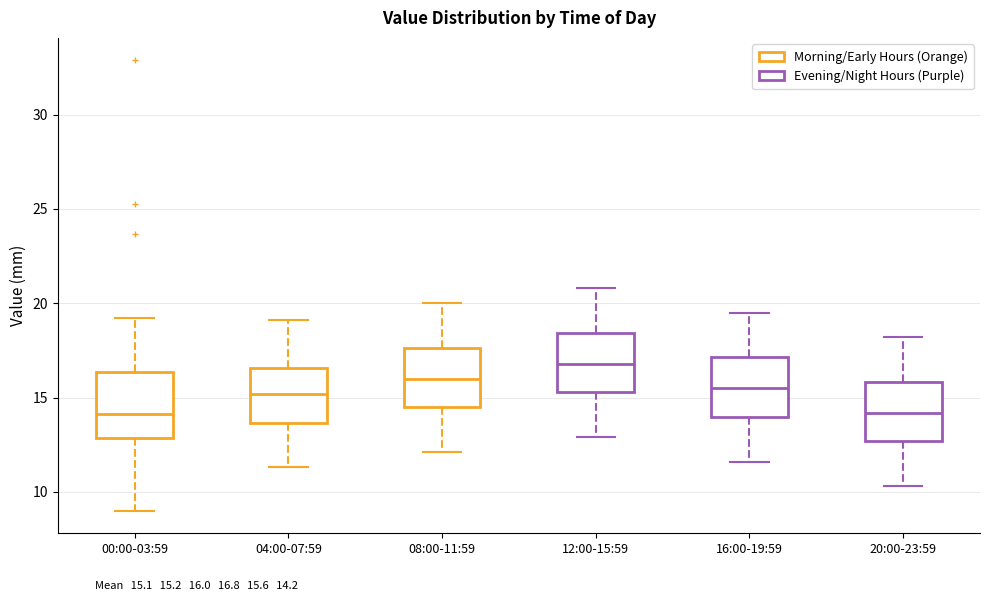

Where does the upper whisker of the box for 00:00-03:59 end on the y-axis? The values are not printed on the chart, so give them approximately, as read against the axis.

19.0